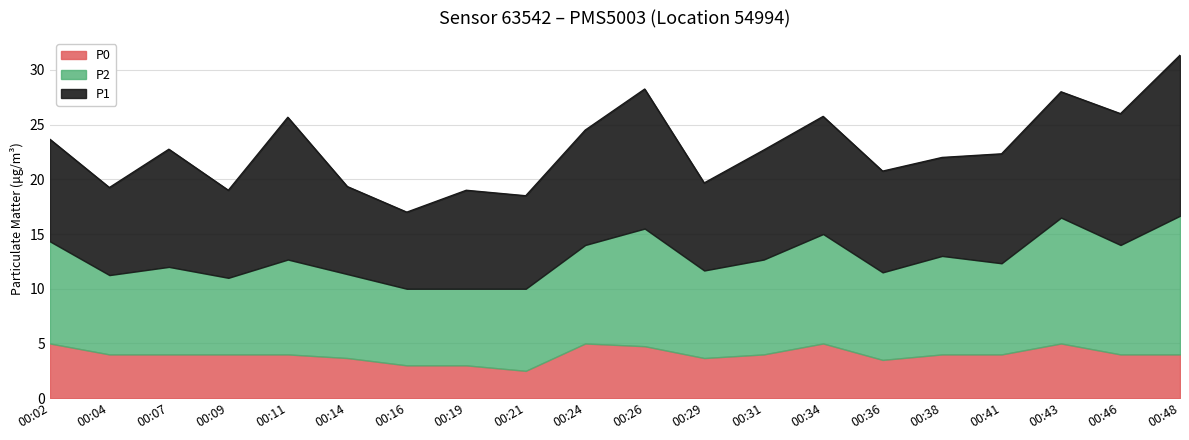

Which series has the widest spread of values?

P1